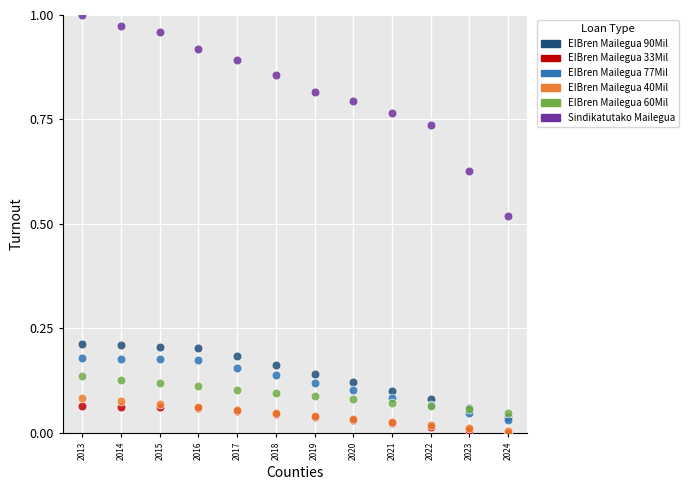

Which series contains the highest Y value?

Sindikatutako Mailegua